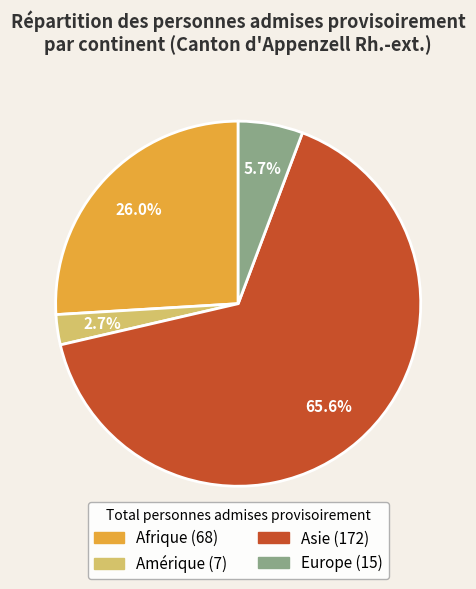

Is it true that Asie is 55% of the pie?

False